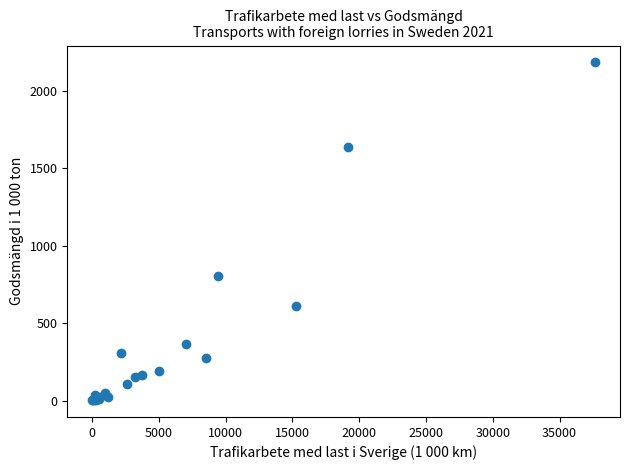

What Y value in the scatter plot is closest to 1094?

804